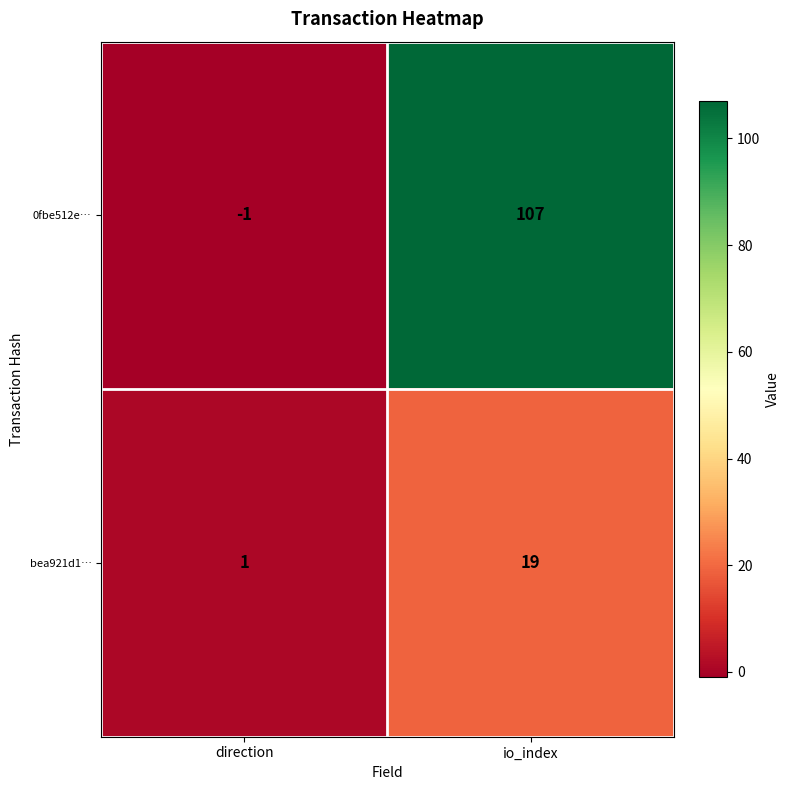

What is the maximum value shown in the chart?

107